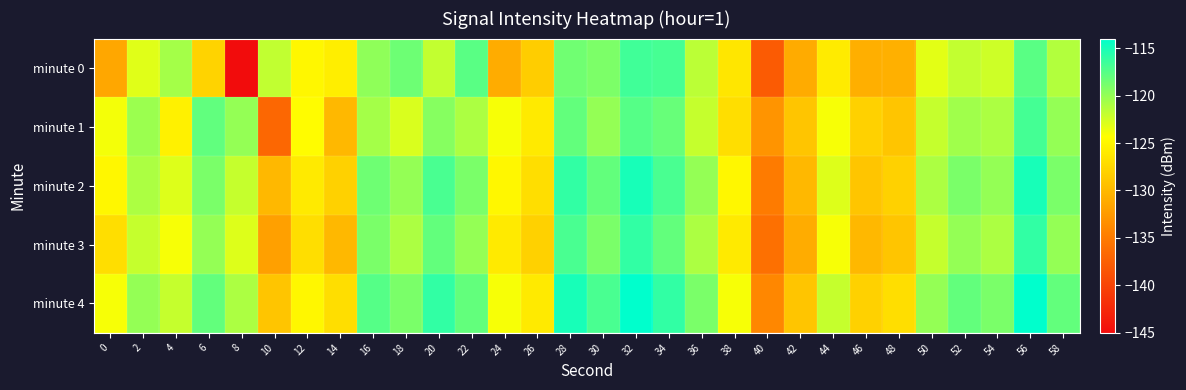

Which series has the largest total across all categories?

minute 4